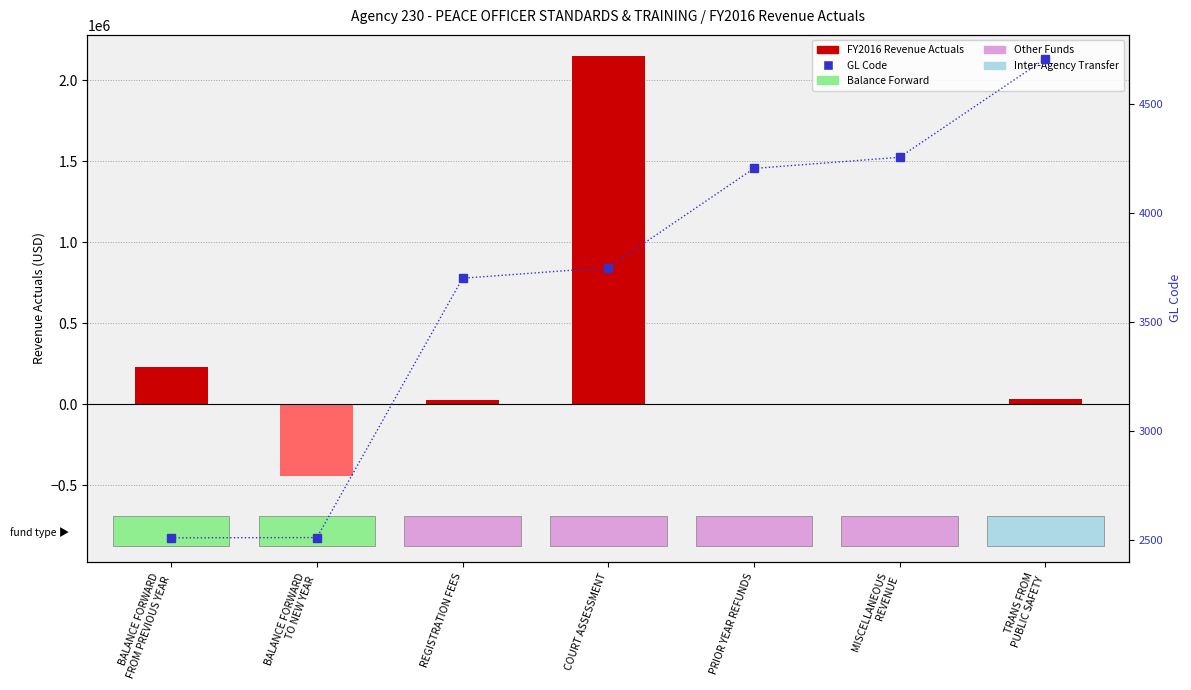

List the series in order of their peak value, highest first.

FY2016 Revenue Actuals, GL Code